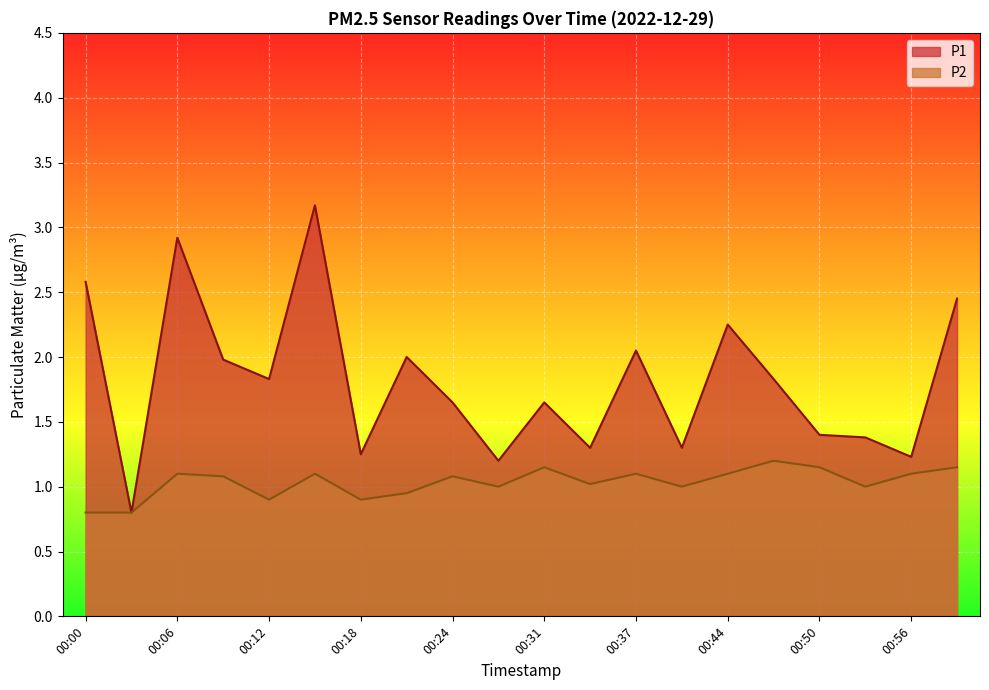

Is the value of P2 at 00:47 greater than the value of P1 at 00:00?

No